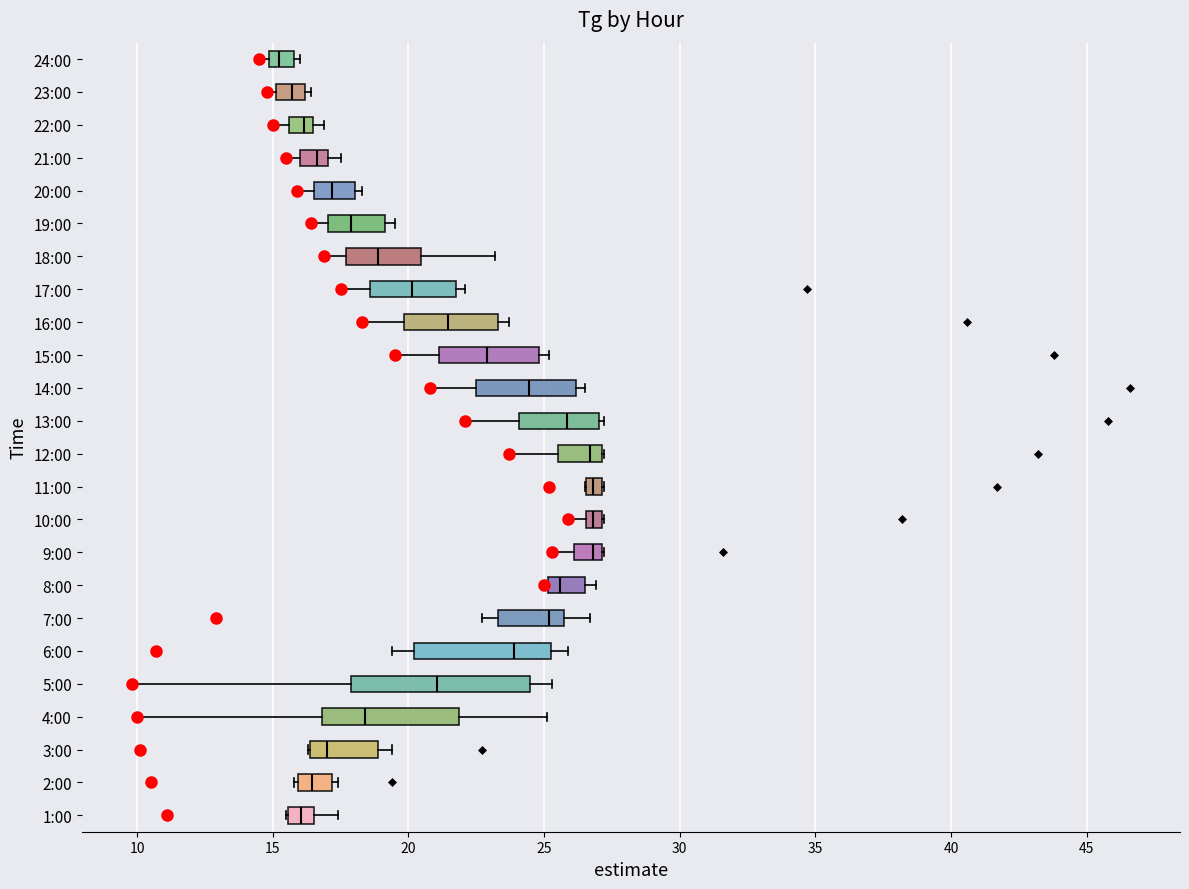

Where does the right whisker of the box for 7:00 end on the x-axis? The values are not printed on the chart, so give them approximately, as read against the axis.

26.5